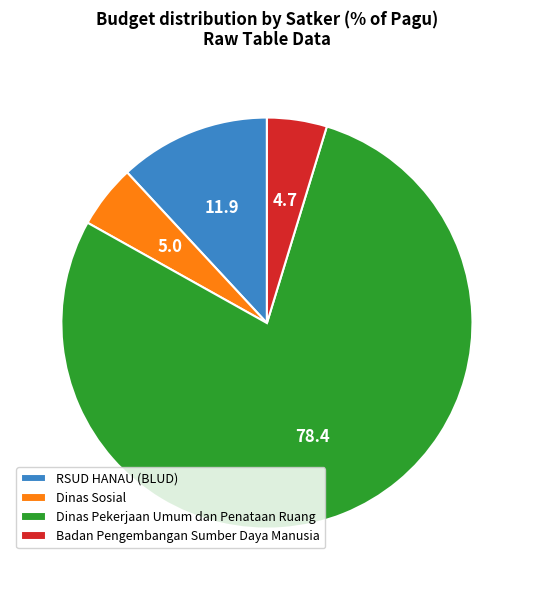

Is the sum of Dinas Pekerjaan Umum dan Penataan Ruang and RSUD HANAU (BLUD) greater than half?

Yes